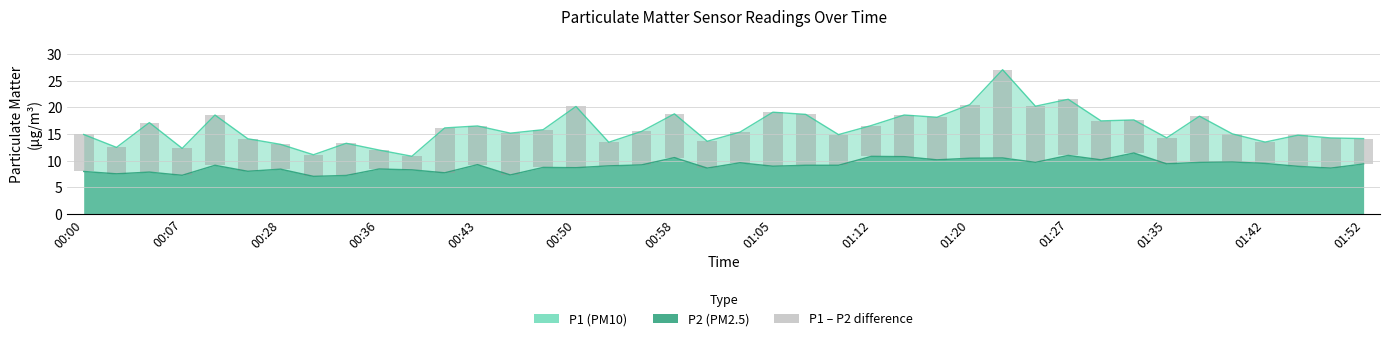

Reading right to left, what are all the values shown in this chart?

P1: 01:52=14.1	01:49=14.2	01:47=14.8	01:42=13.5	01:39=15.0	01:37=18.3	01:35=14.3	01:32=17.6	01:30=17.4	01:27=21.5	01:25=20.2	01:22=27.1	01:20=20.5	01:17=18.1	01:15=18.6	01:12=16.6	01:10=14.9	01:08=18.7	01:05=19.1	01:03=15.3	01:00=13.6	00:58=18.8	00:55=15.5	00:53=13.4	00:50=20.1	00:48=15.8	00:46=15.2	00:43=16.5	00:41=16.1	00:38=10.8	00:36=12.0	00:33=13.2	00:31=11.1	00:28=13.1	00:26=14.1	00:23=18.6	00:07=12.3	00:05=17.1	00:02=12.5	00:00=14.9
P2: 01:52=9.4	01:49=8.6	01:47=8.9	01:42=9.5	01:39=9.8	01:37=9.7	01:35=9.4	01:32=11.4	01:30=10.2	01:27=11.0	01:25=9.7	01:22=10.5	01:20=10.4	01:17=10.2	01:15=10.8	01:12=10.8	01:10=9.1	01:08=9.1	01:05=8.9	01:03=9.6	01:00=8.6	00:58=10.6	00:55=9.2	00:53=9.0	00:50=8.7	00:48=8.7	00:46=7.3	00:43=9.2	00:41=7.7	00:38=8.3	00:36=8.4	00:33=7.2	00:31=7.0	00:28=8.4	00:26=8.0	00:23=9.1	00:07=7.2	00:05=7.8	00:02=7.5	00:00=8.0